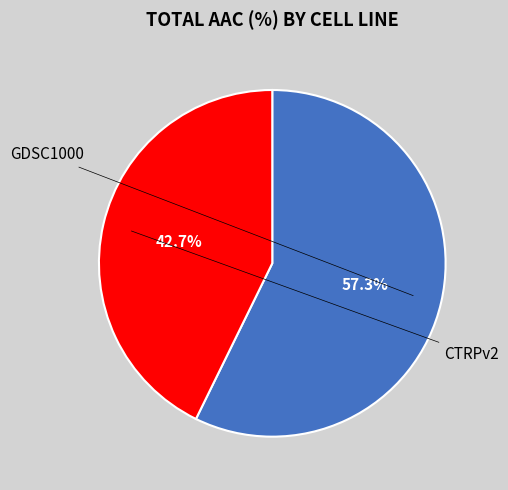

Count the number of slices in the pie.

2